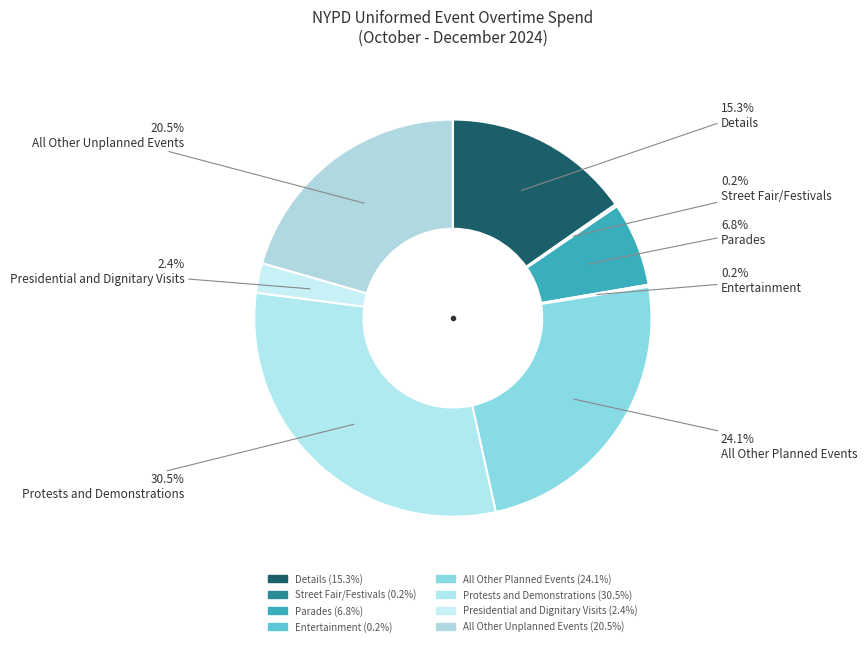

Is there any slice that represents more than half of the pie?

No